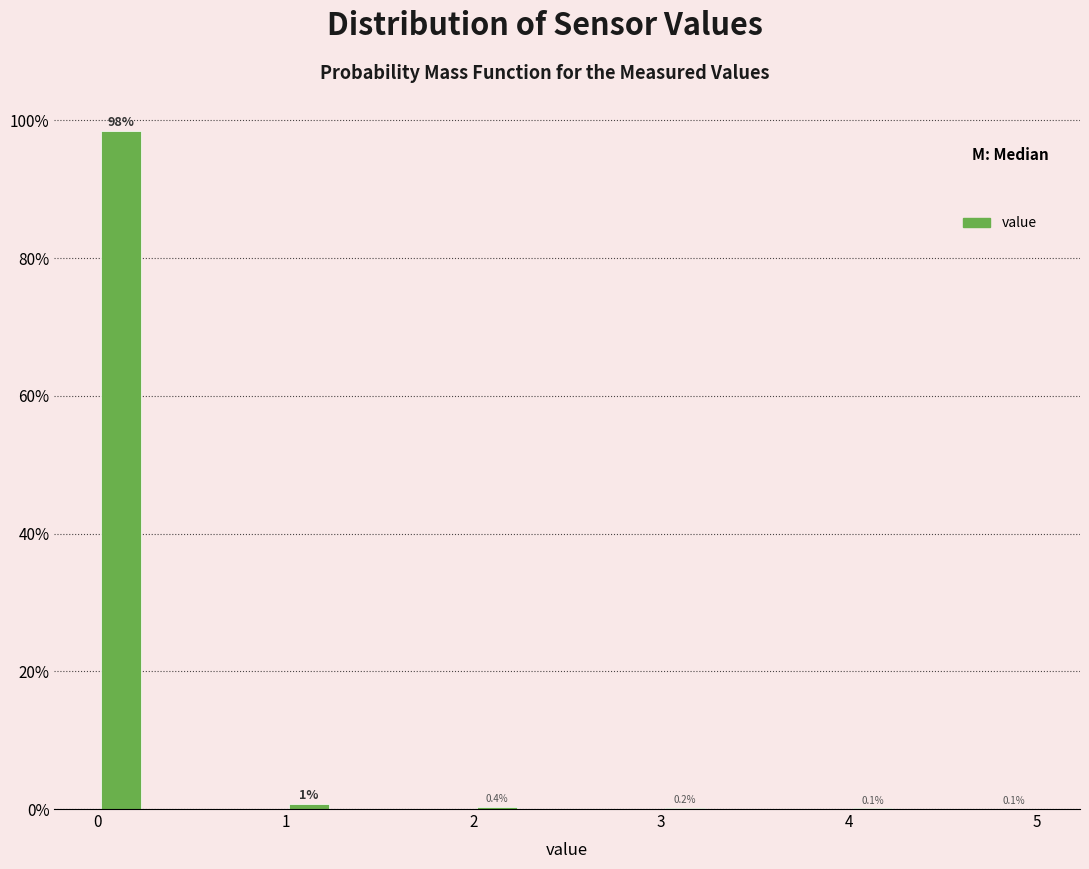

Read against the x-axis, roughly where is the centre of the tallest bar?

0.1